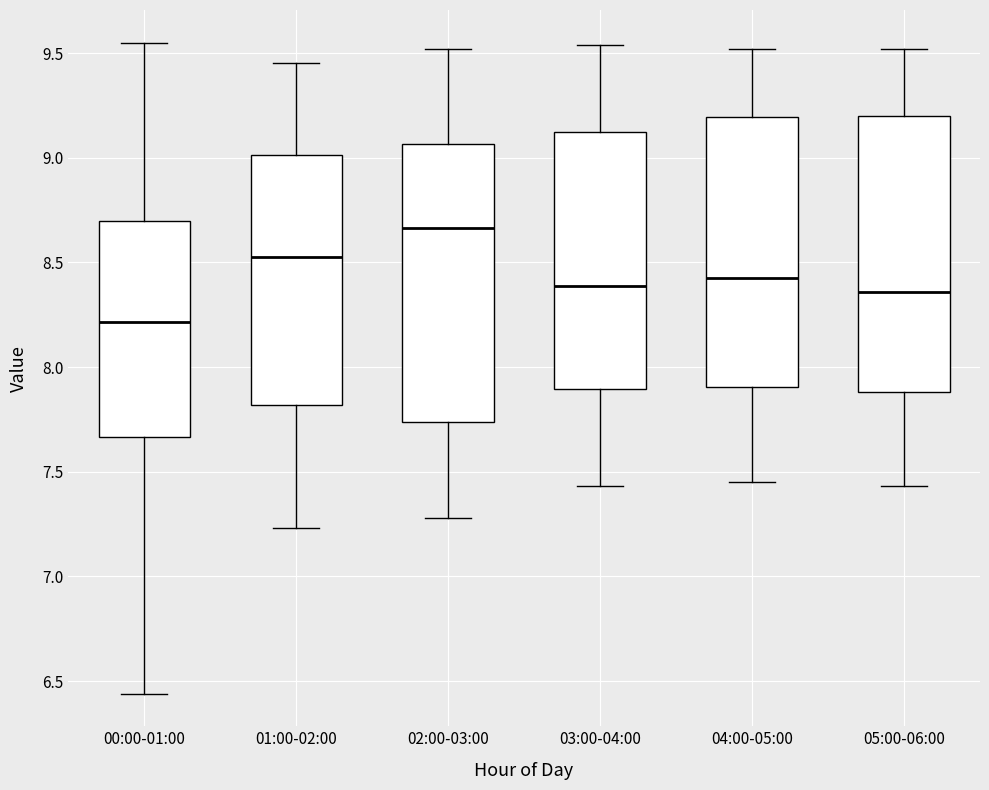

Reading left to right, transcribe this box plot: for each box, give where its median line is, the range the box spans, and where its two whiskers end, as read against the y-axis. The values are not printed on the chart, so give them approximately, as read against the axis.

00:00-01:00: median 8.20, box 7.65 to 8.70, whiskers 6.45 to 9.55
01:00-02:00: median 8.55, box 7.80 to 9.00, whiskers 7.25 to 9.45
02:00-03:00: median 8.65, box 7.75 to 9.05, whiskers 7.30 to 9.50
03:00-04:00: median 8.40, box 7.90 to 9.15, whiskers 7.45 to 9.55
04:00-05:00: median 8.45, box 7.90 to 9.20, whiskers 7.45 to 9.50
05:00-06:00: median 8.35, box 7.90 to 9.20, whiskers 7.45 to 9.50